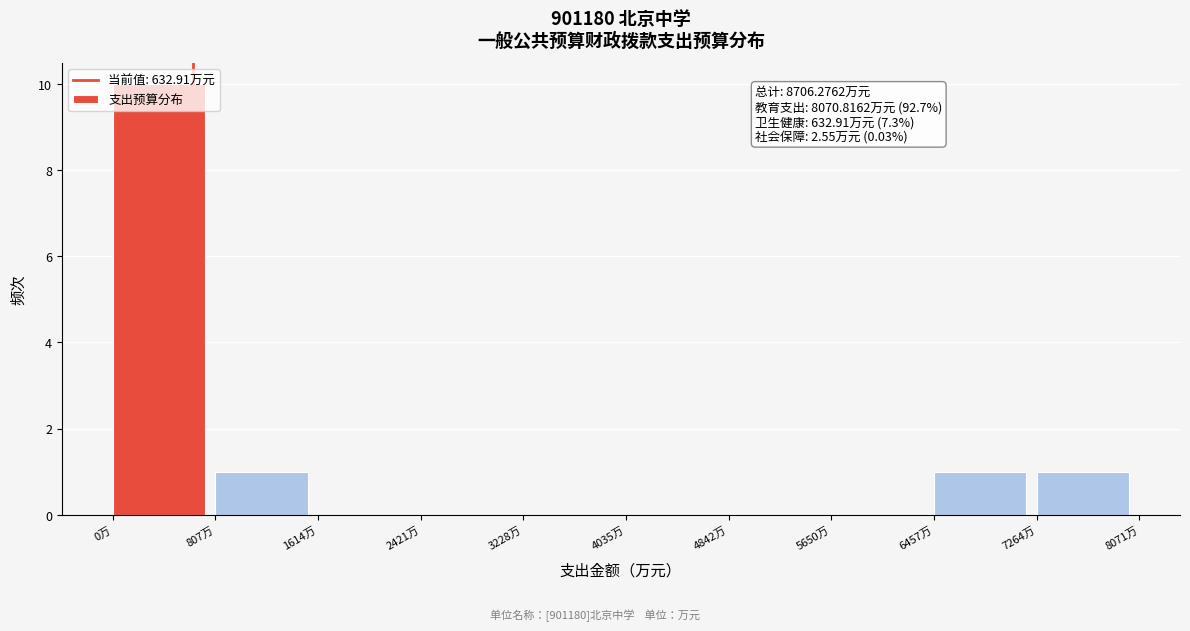

Over which range of the x-axis is the bar tallest?

0 to 800